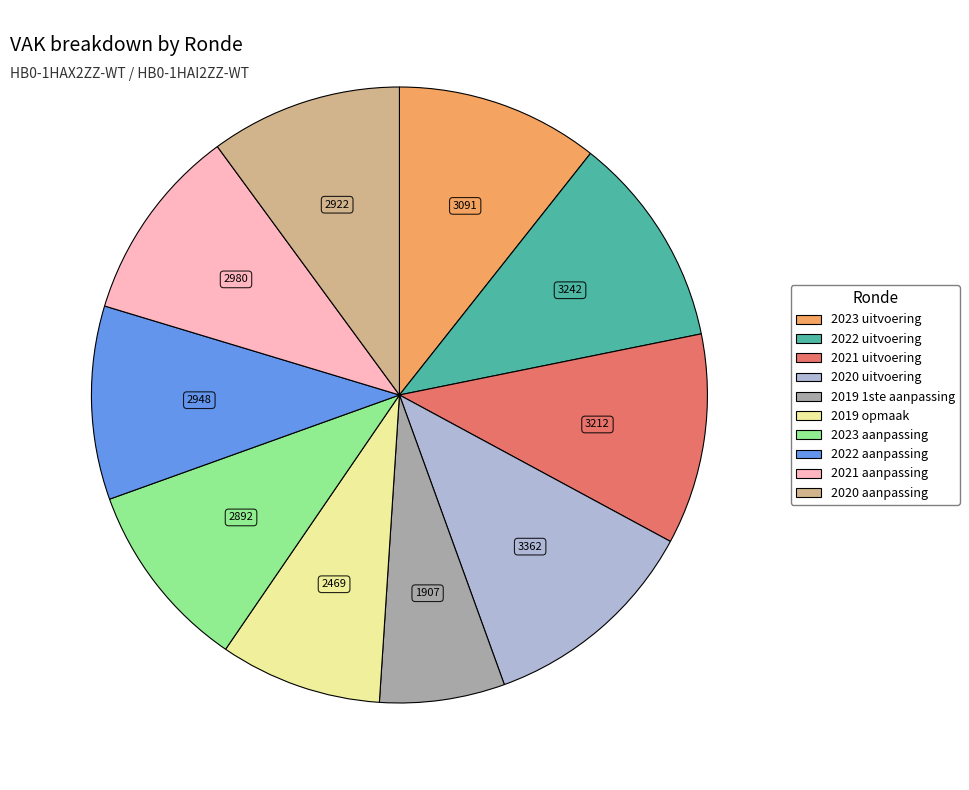

Does 2021 uitvoering represent more than half of the total?

No